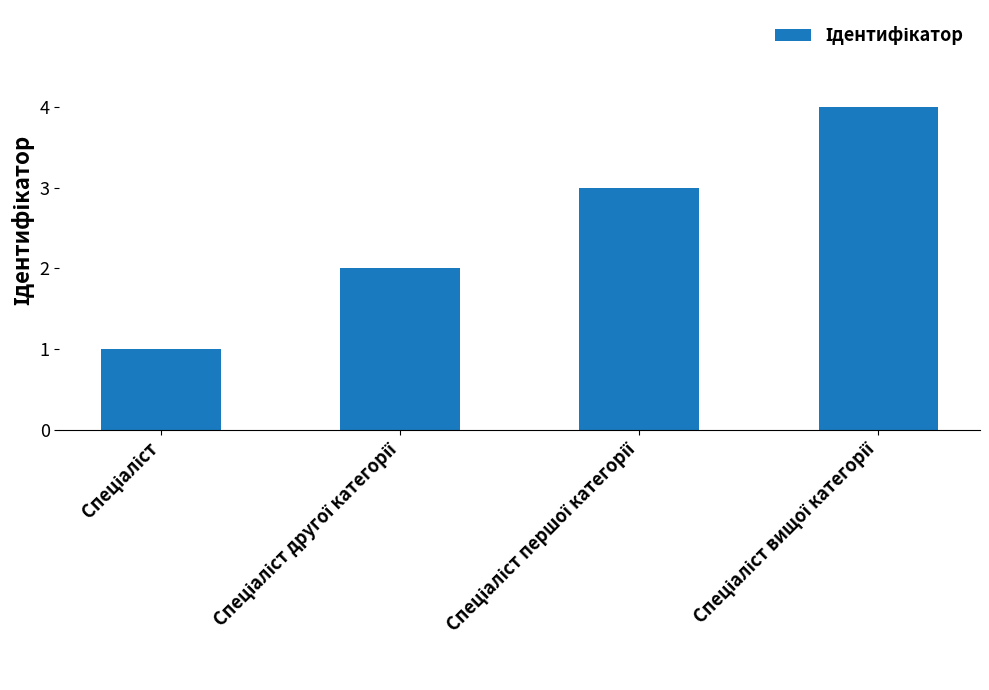

What is the greatest value displayed?

4